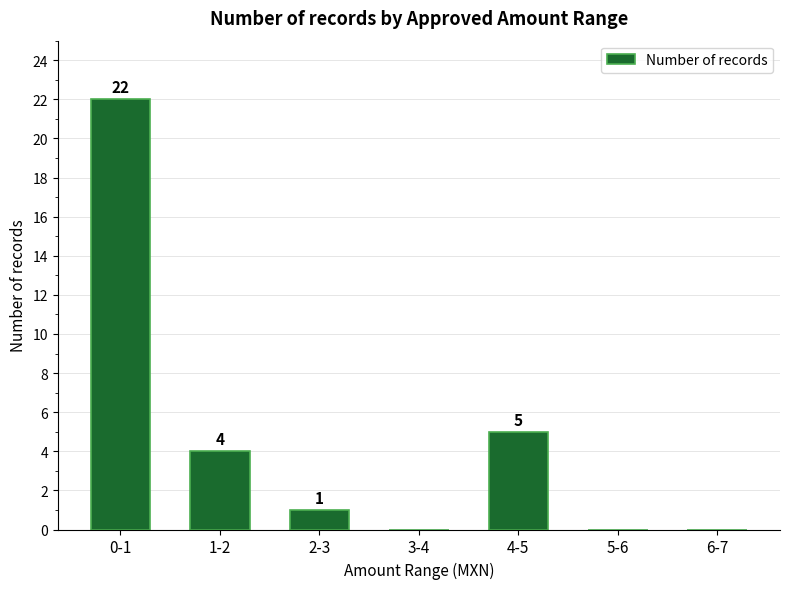

Reading right to left, what are all the values shown in this chart?

6-7=0	5-6=0	4-5=5	3-4=0	2-3=1	1-2=4	0-1=22